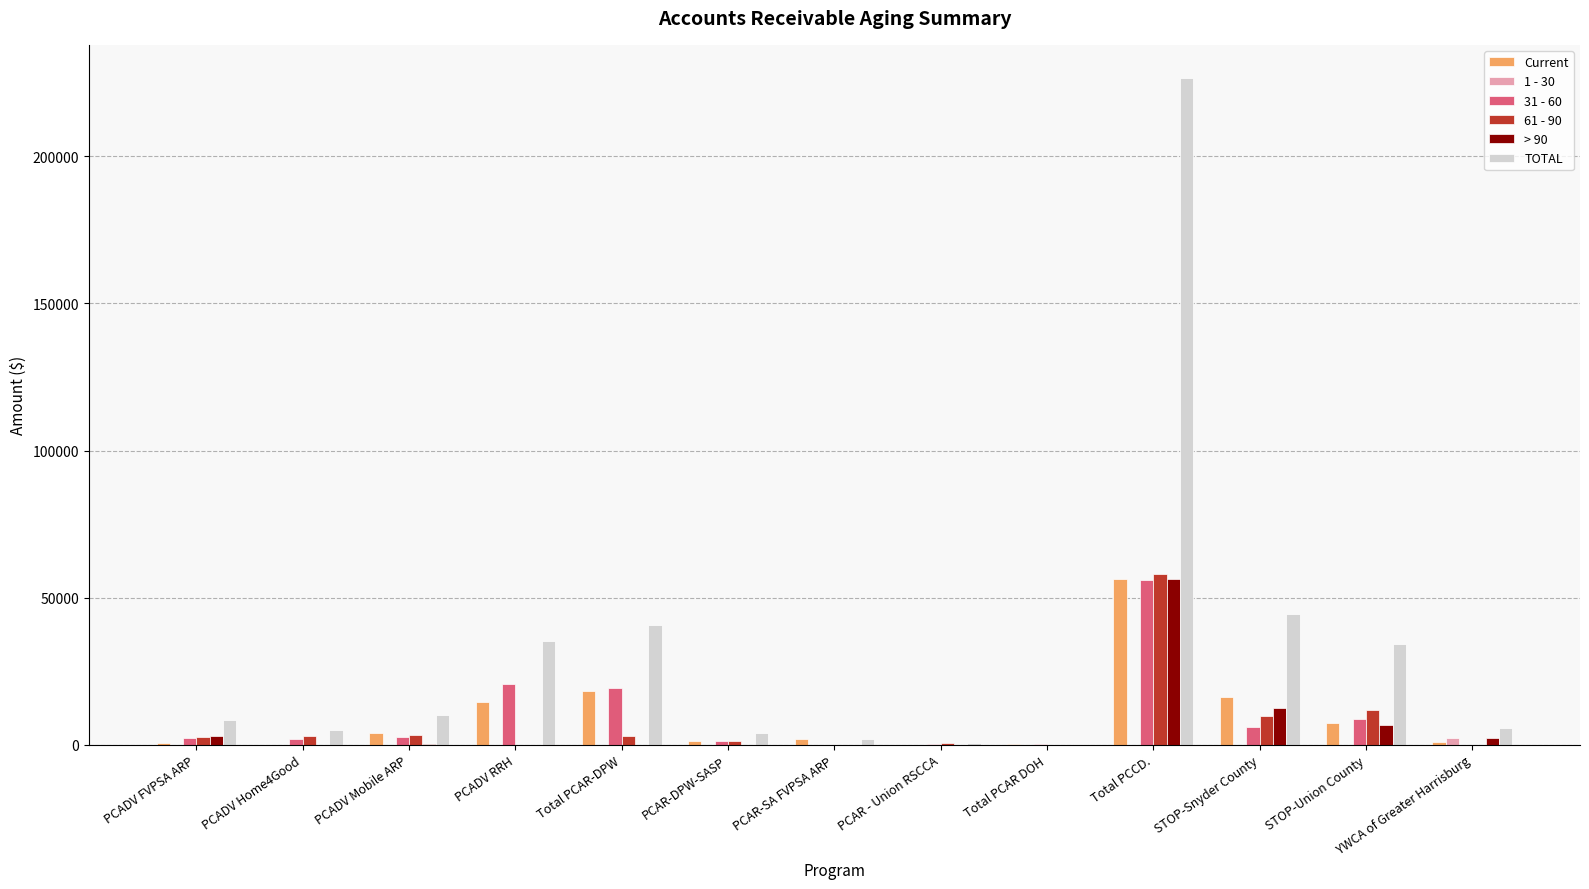

At which category is the sum across all series the highest?

Total PCCD.